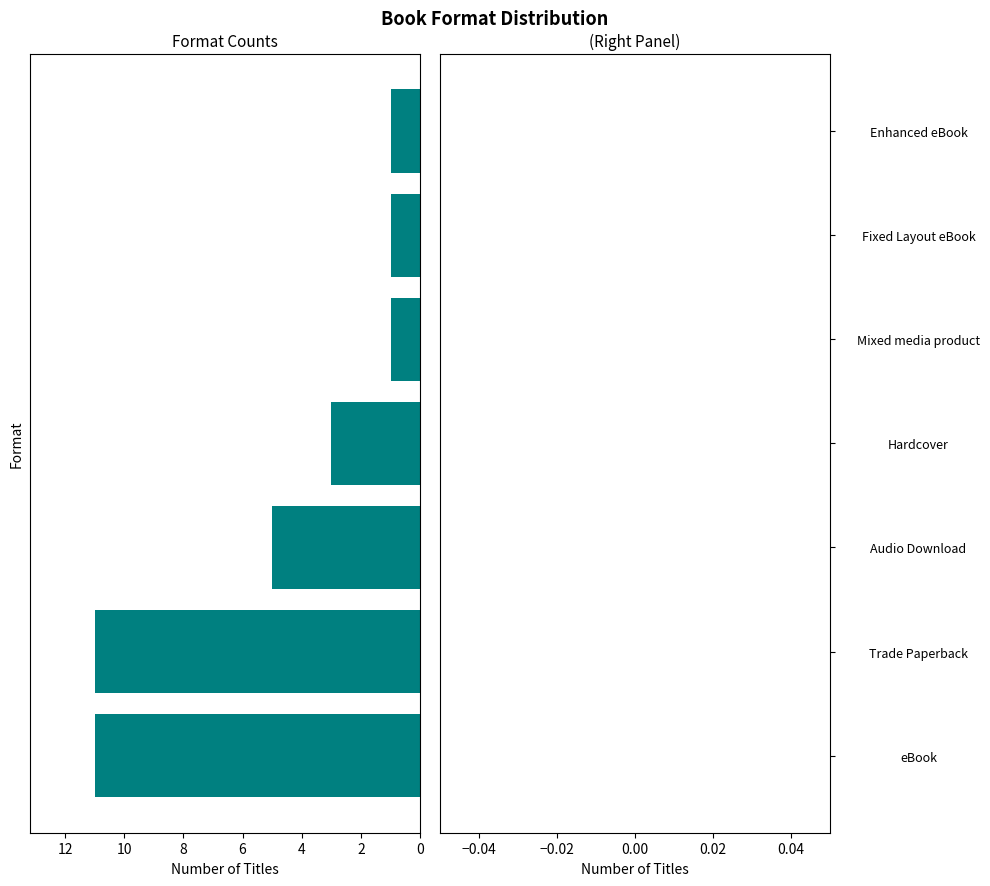

Where is the data nearest to the value -6?

Audio Download